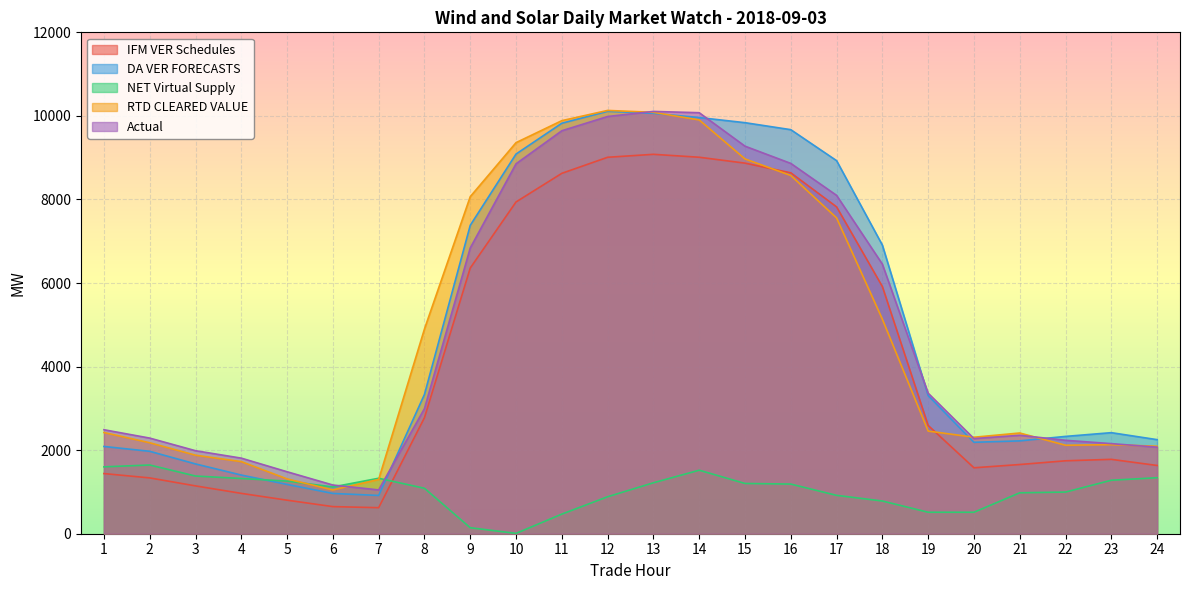

Reading right to left, what are all the values shown in this chart?

IFM VER Schedules: 24=1633.5	23=1780.2	22=1745.4	21=1656.3	20=1578.0	19=2592.1	18=5915.7	17=7822.9	16=8637.7	15=8869.4	14=9010.5	13=9080.5	12=9009.9	11=8625.7	10=7940.6	9=6359.1	8=2777.7	7=623.1	6=648.8	5=802.7	4=965.8	3=1144.7	2=1335.9	1=1439.7
DA VER FORECASTS: 24=2251.6	23=2418.6	22=2329.2	21=2222.2	20=2188.6	19=3305.7	18=6907.3	17=8928.8	16=9670.5	15=9837.7	14=9960.7	13=10062.5	12=10110.0	11=9824.6	10=9087.1	9=7381.4	8=3333.5	7=915.7	6=964.0	5=1179.8	4=1404.0	3=1670.4	2=1972.7	1=2088.3
NET Virtual Supply: 24=1340.4	23=1280.1	22=997.0	21=979.5	20=513.9	19=514.0	18=783.0	17=918.5	16=1188.3	15=1203.0	14=1520.1	13=1219.4	12=885.1	11=469.2	10=8.2	9=143.6	8=1087.6	7=1327.7	6=1119.5	5=1259.8	4=1322.0	3=1380.7	2=1644.8	1=1600.6
RTD CLEARED VALUE: 24=2093.9	23=2131.6	22=2117.6	21=2410.6	20=2309.2	19=2456.6	18=5134.3	17=7558.7	16=8574.1	15=8970.2	14=9903.0	13=10085.7	12=10130.8	11=9886.3	10=9359.9	9=8067.2	8=4899.4	7=1299.2	6=1047.6	5=1311.7	4=1725.5	3=1879.3	2=2177.2	1=2421.9
Actual: 24=2071.4	23=2156.3	22=2235.9	21=2356.2	20=2276.7	19=3363.1	18=6451.7	17=8098.4	16=8863.0	15=9275.4	14=10076.2	13=10107.0	12=9985.4	11=9644.7	10=8853.7	9=6839.4	8=2994.3	7=1048.5	6=1165.3	5=1482.9	4=1808.8	3=1986.5	2=2288.6	1=2488.9